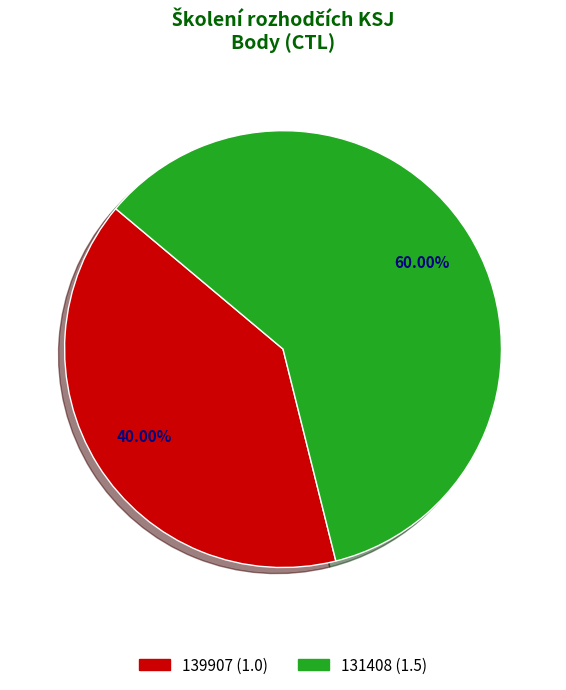

To the nearest percent, what is the combined percentage of 139907 and 131408?

100%